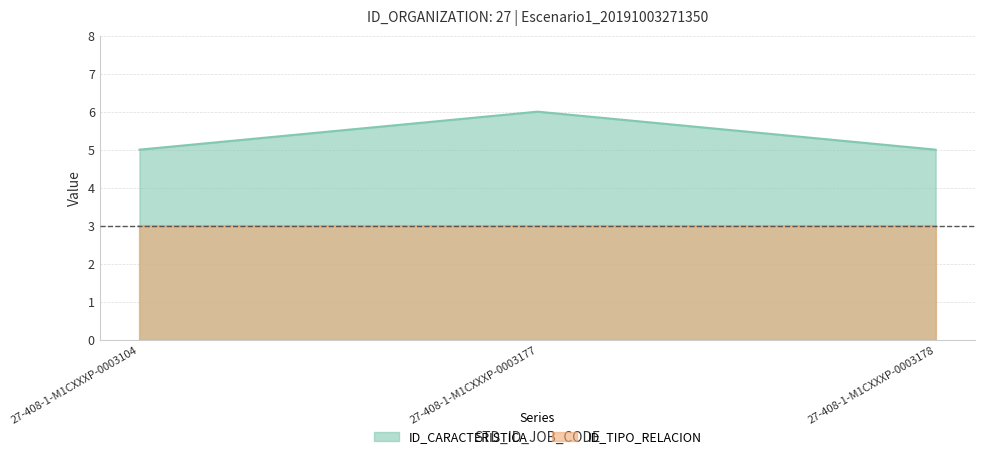

Rank the categories by value from highest to lowest.

27-408-1-M1CXXXP-0003177, 27-408-1-M1CXXXP-0003104, 27-408-1-M1CXXXP-0003178